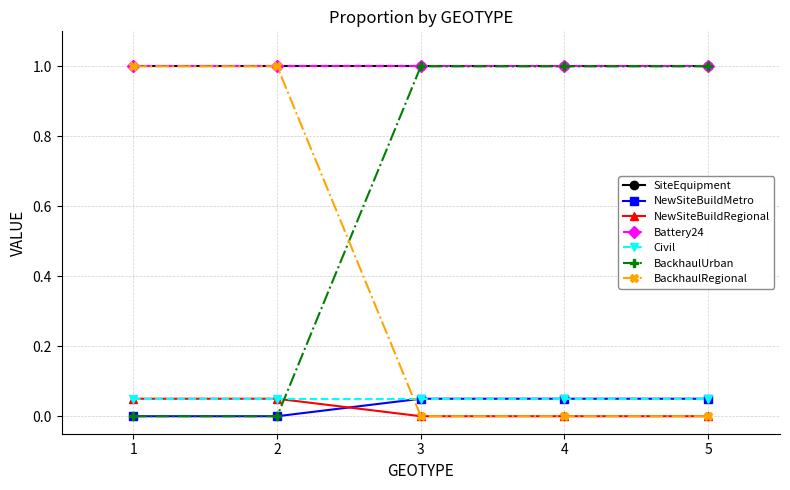

Is this an area chart (filled region under the line)?

No